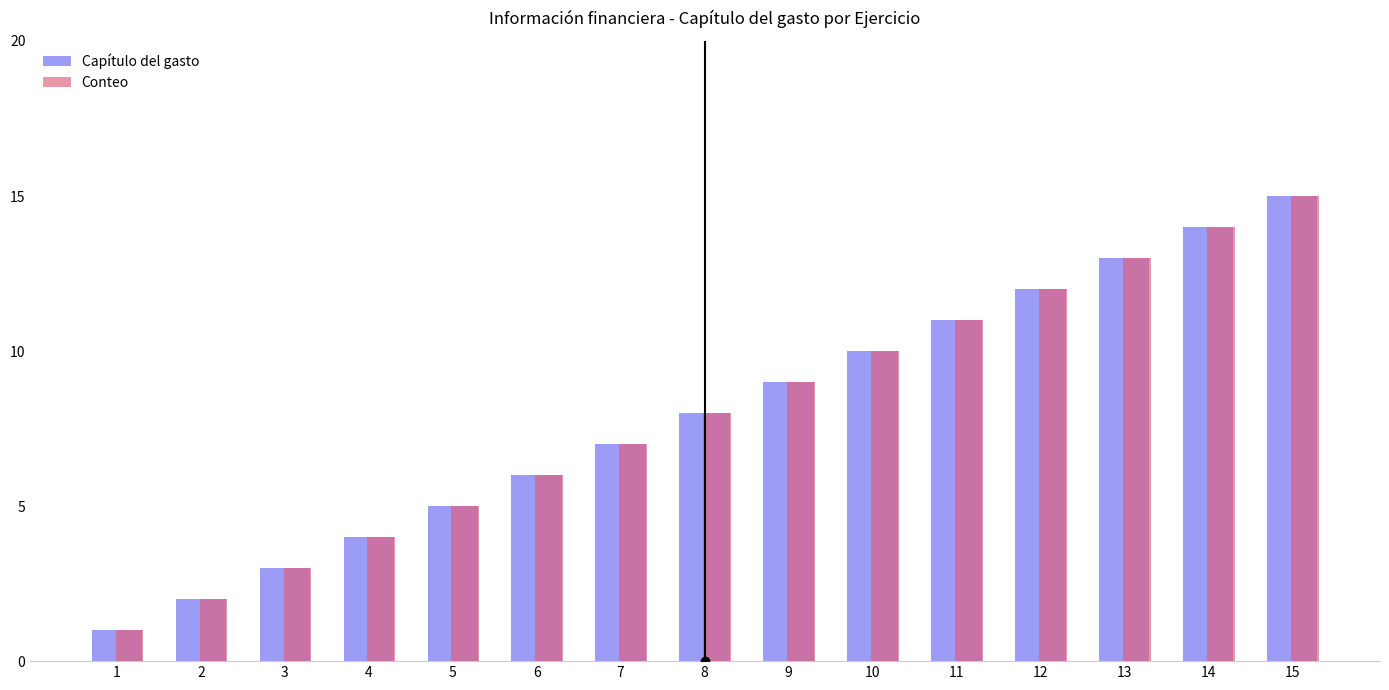

What are all the series names shown in the legend?

Capítulo del gasto, Conteo